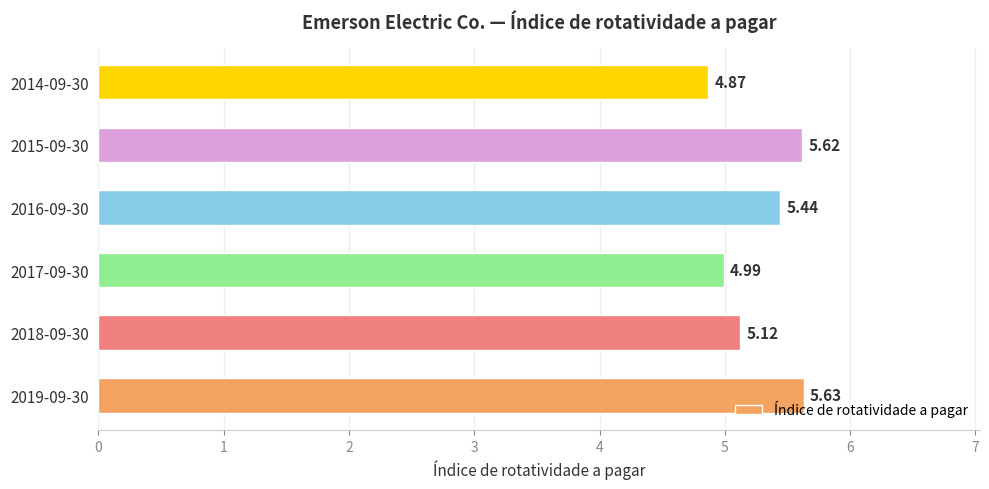

Which has a higher value, 2015-09-30 or 2017-09-30?

2015-09-30